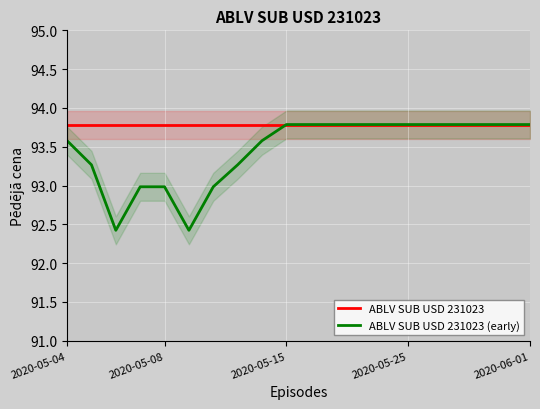

Is it true that ABLV SUB USD 231023 equals 93.8 at 2020-05-08?

True